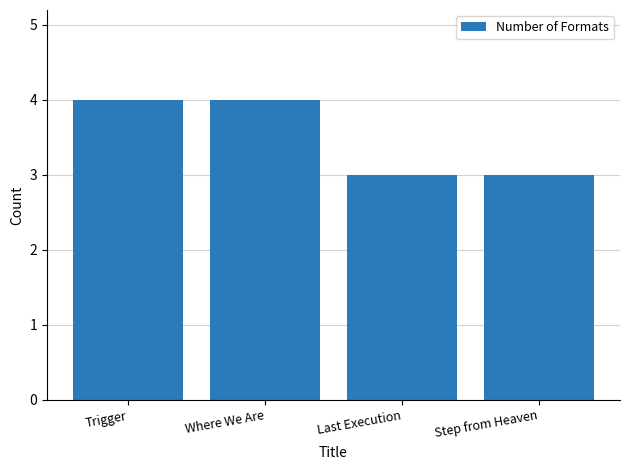

What is the difference between the values at Trigger and Last Execution?

1